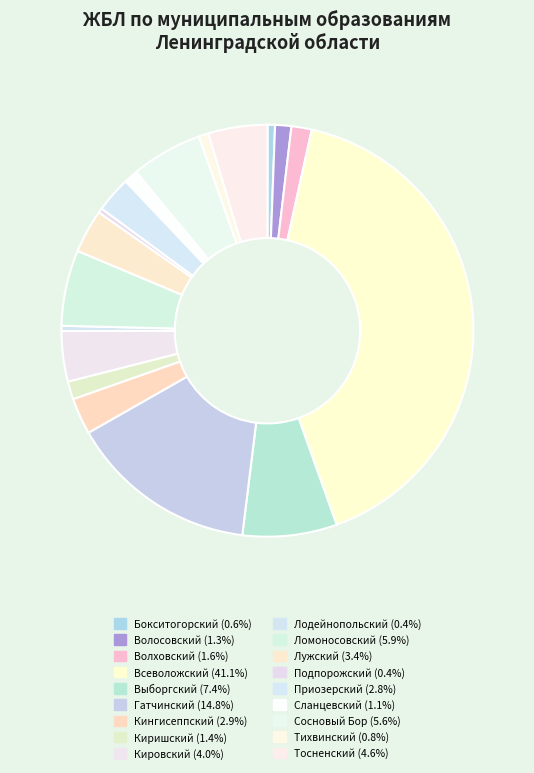

How many segments does this pie chart have?

18